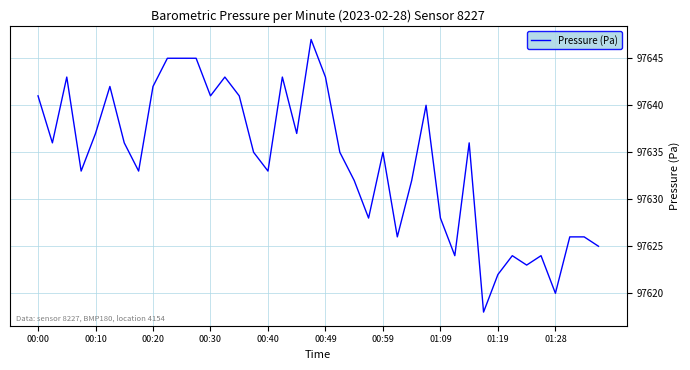

Does the chart have visible grid lines?

Yes